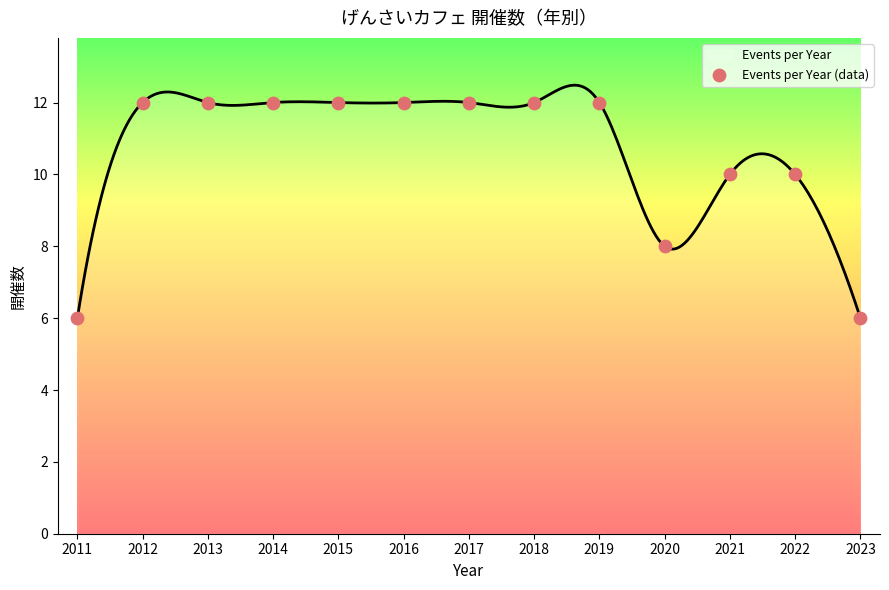

Which has a higher value, 2017 or 2015?

2017